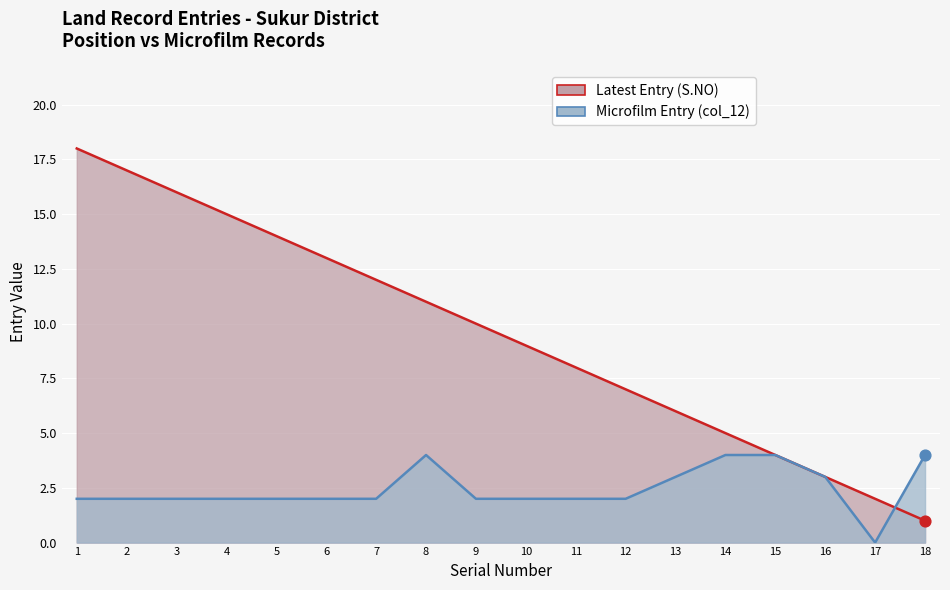

At which category is the sum across all series the highest?

1